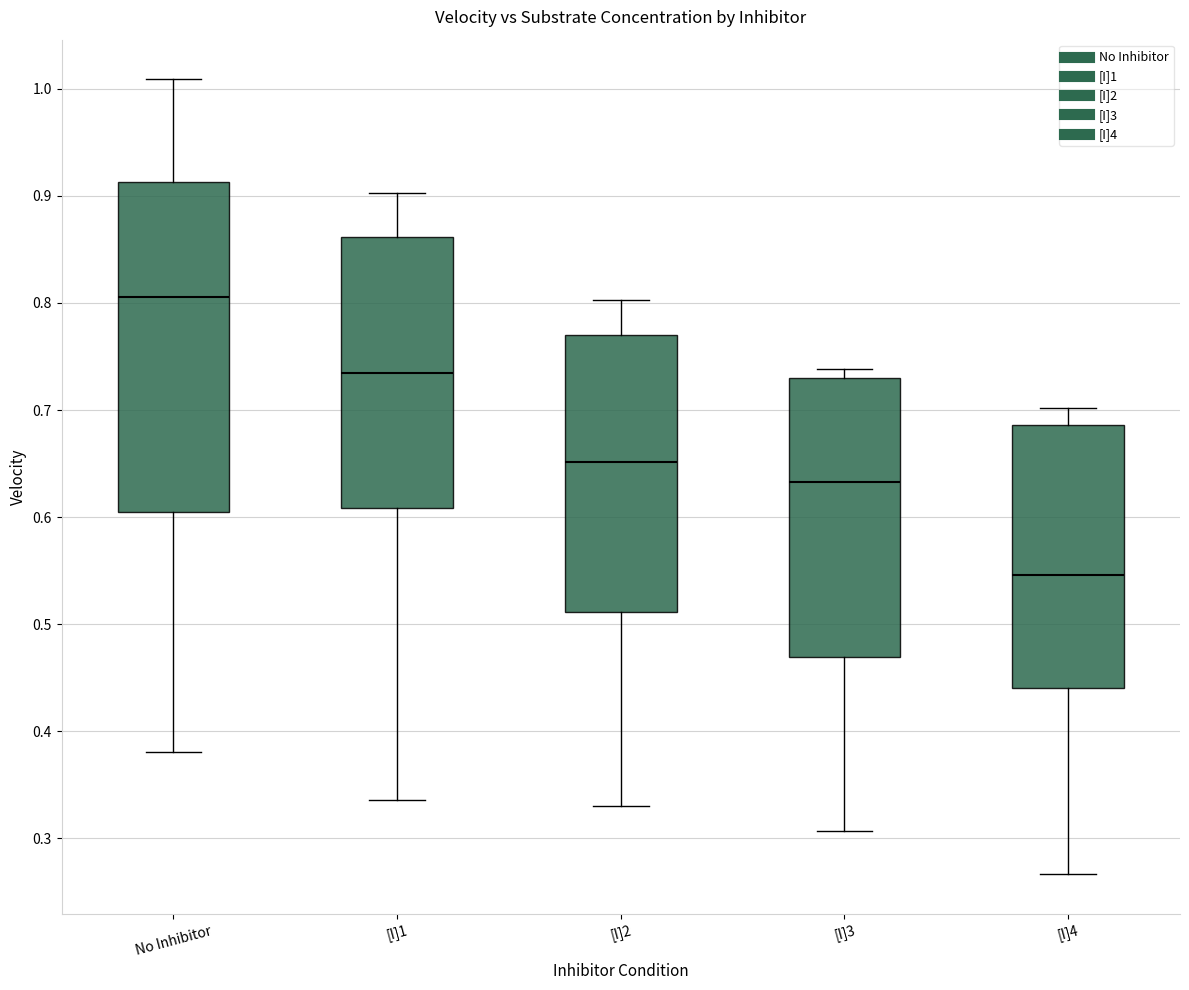

Which box is the tallest, from its lower edge to its upper edge?

No Inhibitor